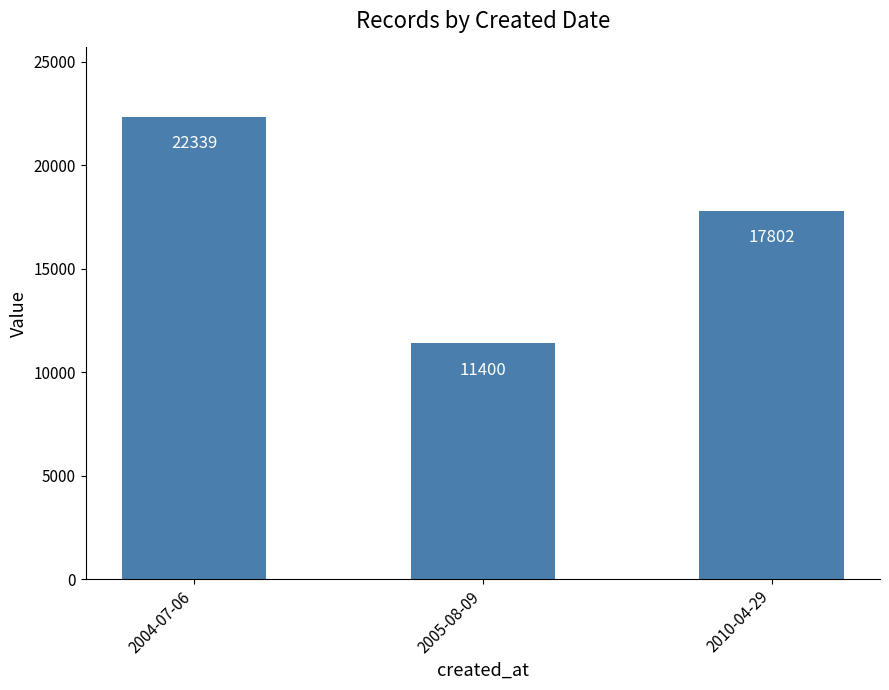

How many bars are there in total?

3